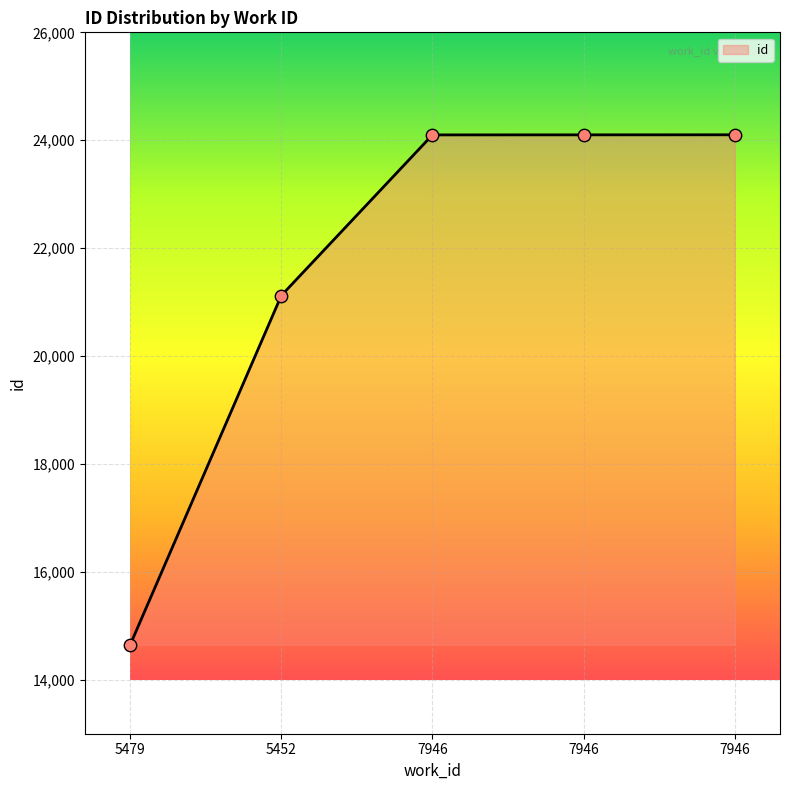

What is the change in value from 5479 to 7946?

+9449